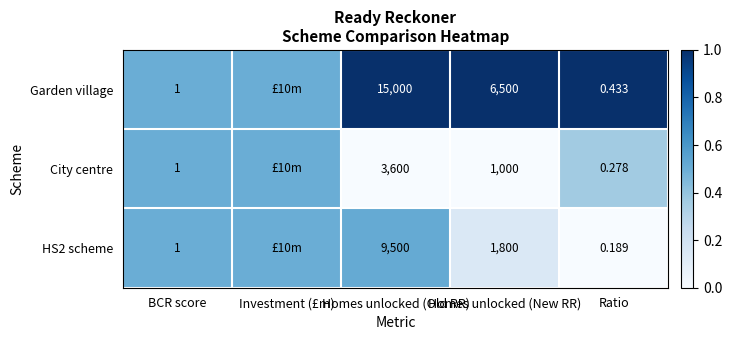

Is the value of Garden village at BCR score greater than the value of HS2 scheme at Ratio?

Yes